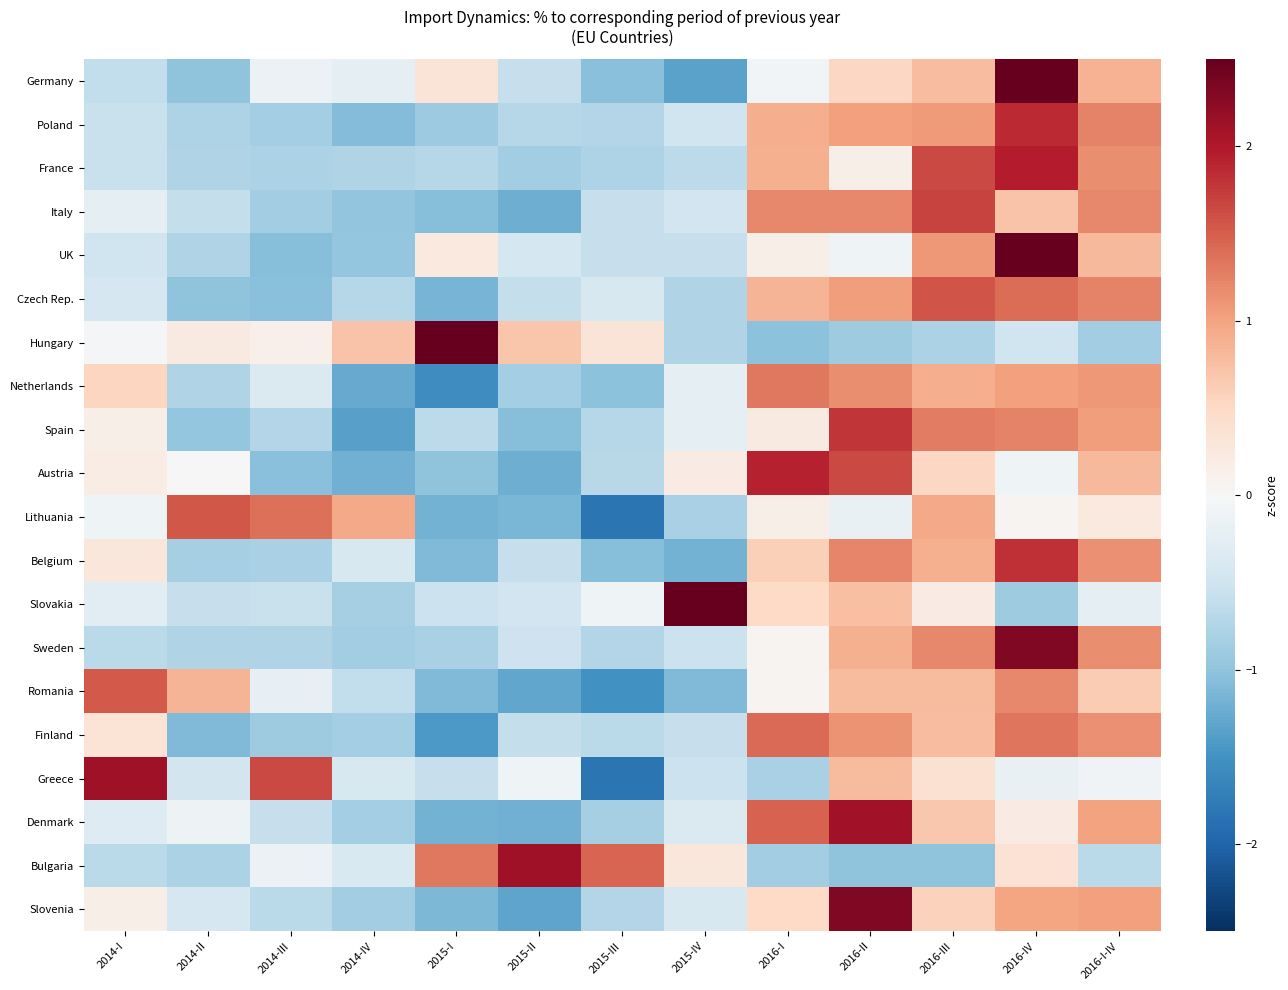

What is the smallest value displayed?

-1.8